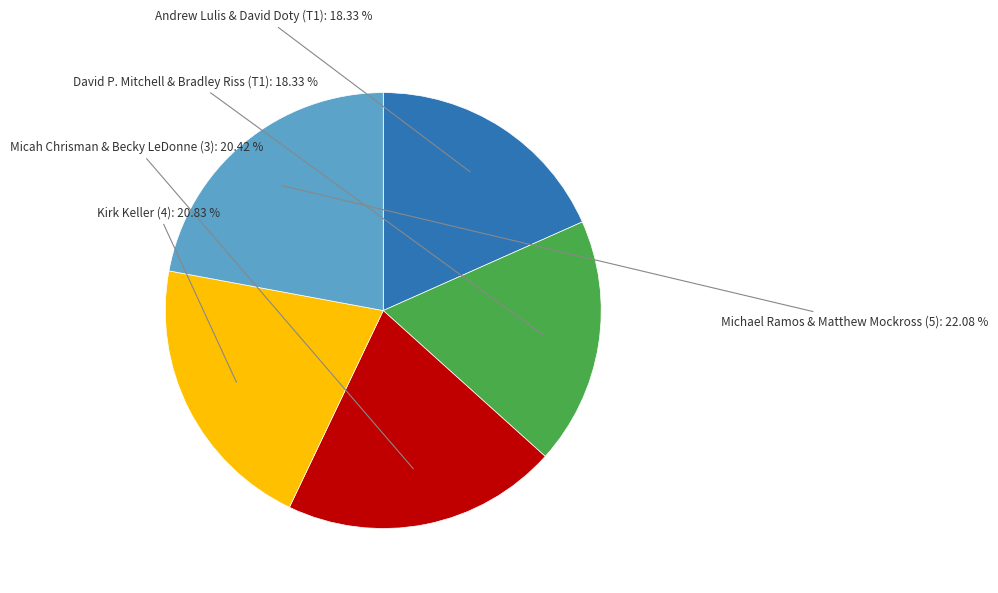

Is there any slice that represents more than half of the pie?

No